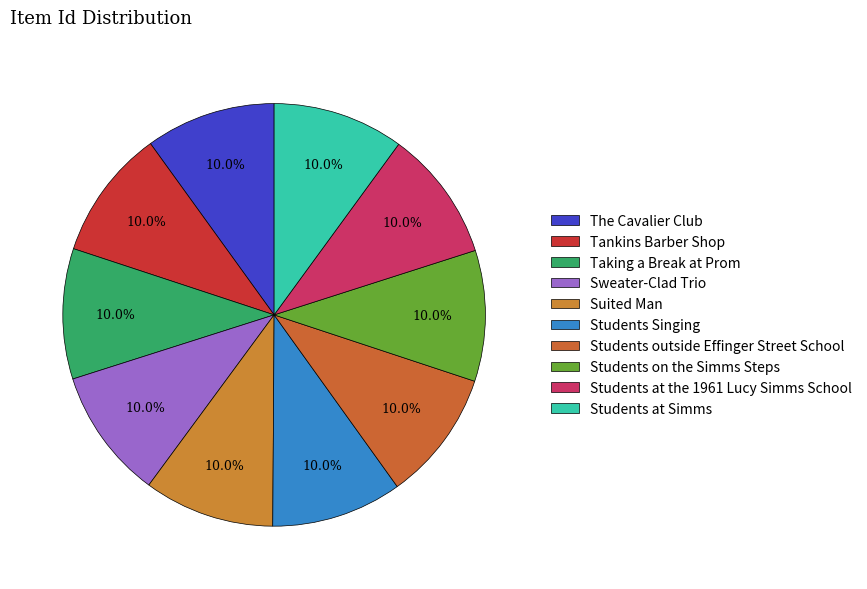

What percentage do Students Singing and Sweater-Clad Trio together represent?

20.0%